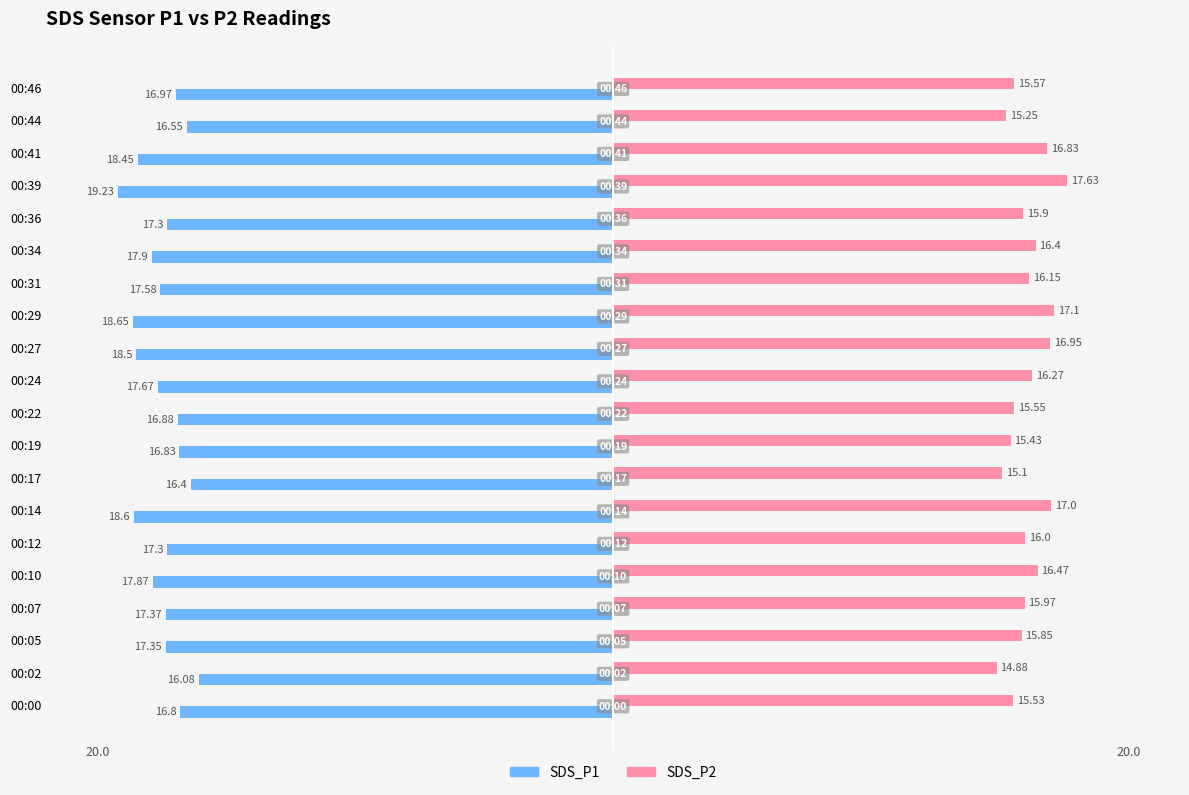

What is the average value of the SDS_P1 series?

-17.5